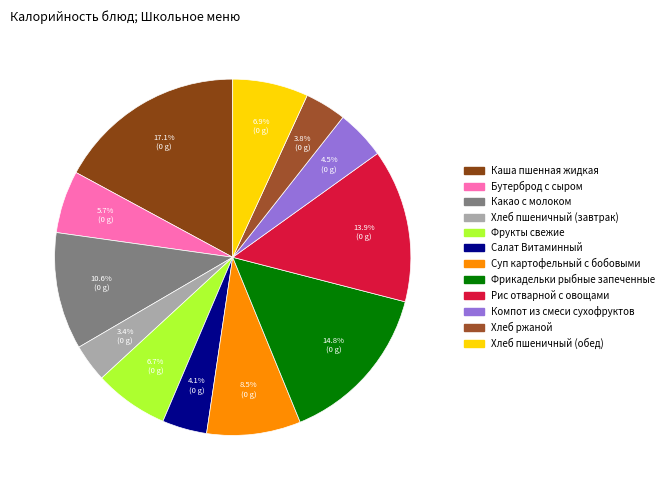

To the nearest percent, what is the difference between the largest and smallest slice percentages?

14%